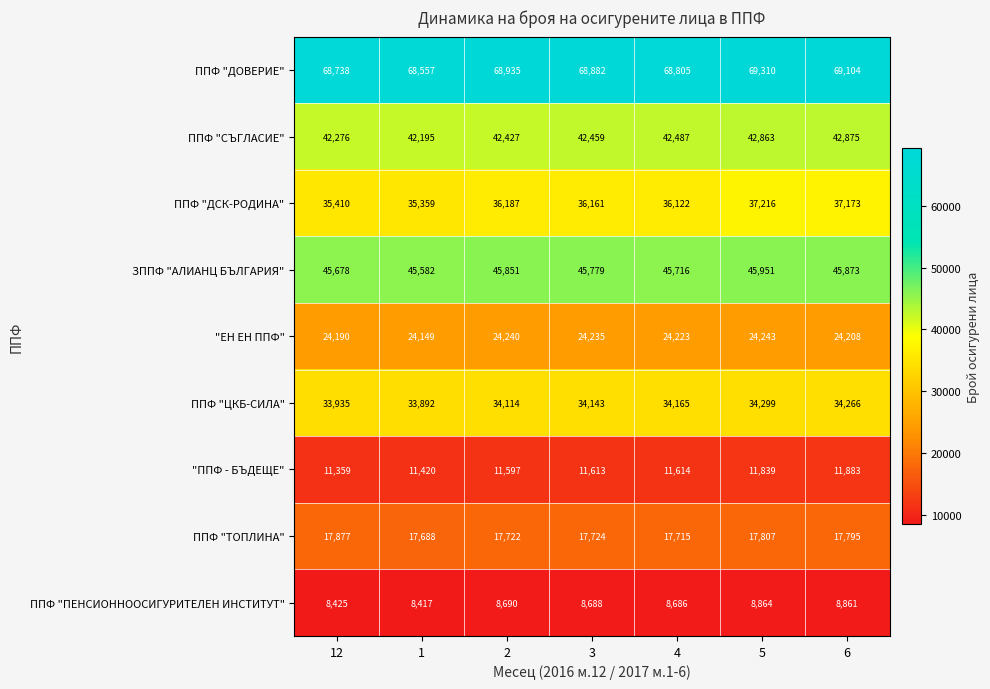

Is it true that ЗППФ "АЛИАНЦ БЪЛГАРИЯ" equals 29682 at 4?

False